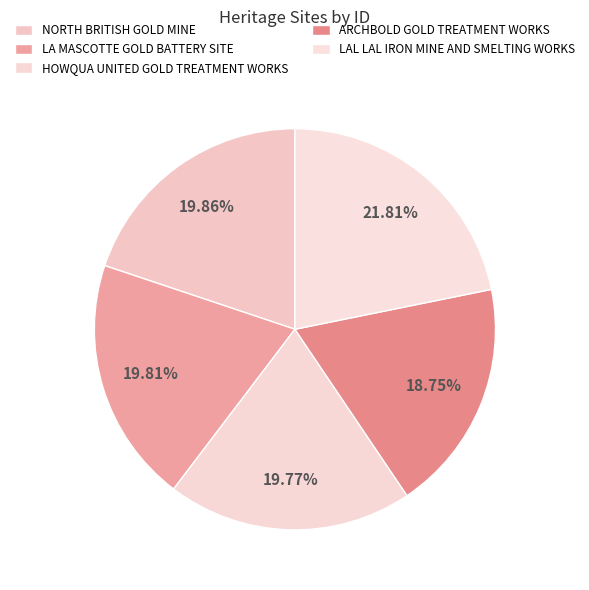

Is HOWQUA UNITED GOLD TREATMENT WORKS the majority of the pie?

No